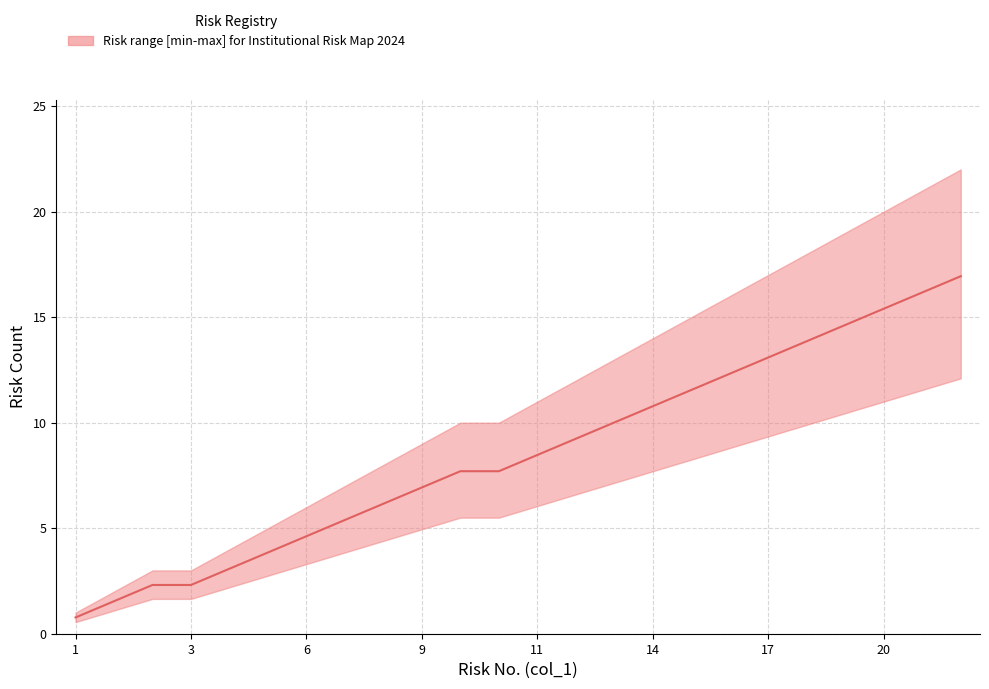

True or false: upper has more than 1 points higher than both neighbors.

False